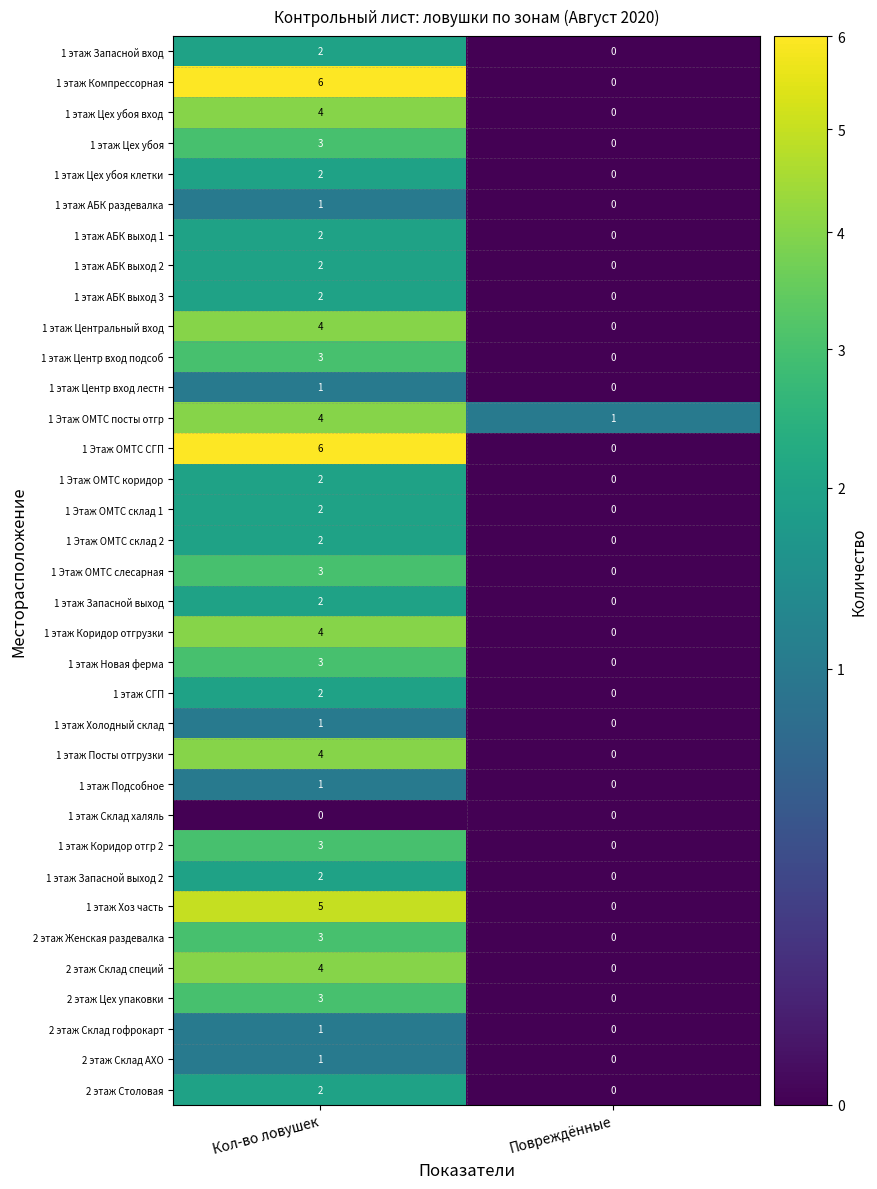

List the labels in order of 2 этаж Цех упаковки value, largest first.

Кол-во ловушек, Повреждённые